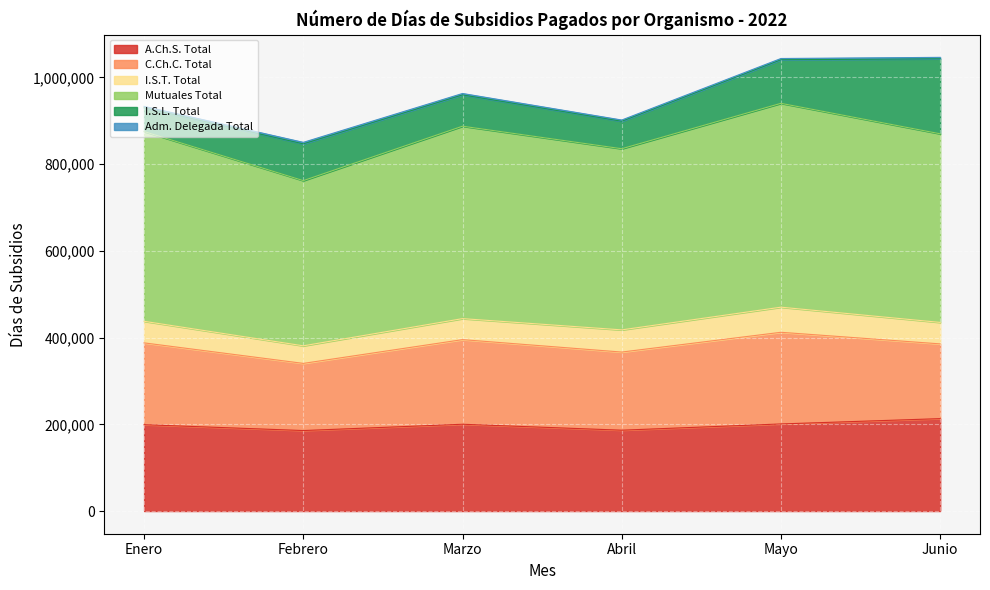

How many data points in I.S.L. Total are less than 84771?

3